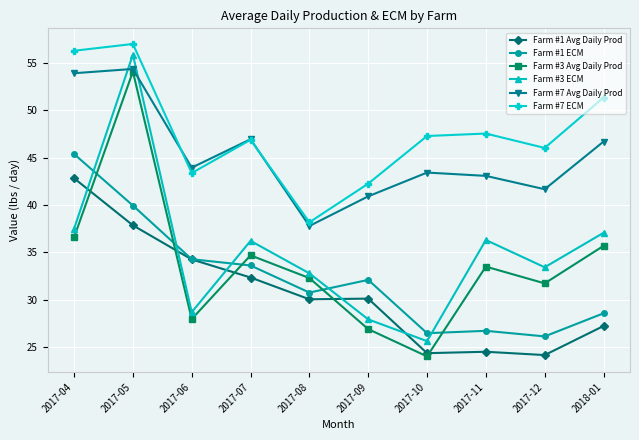

At which category is the sum across all series the highest?

2017-05